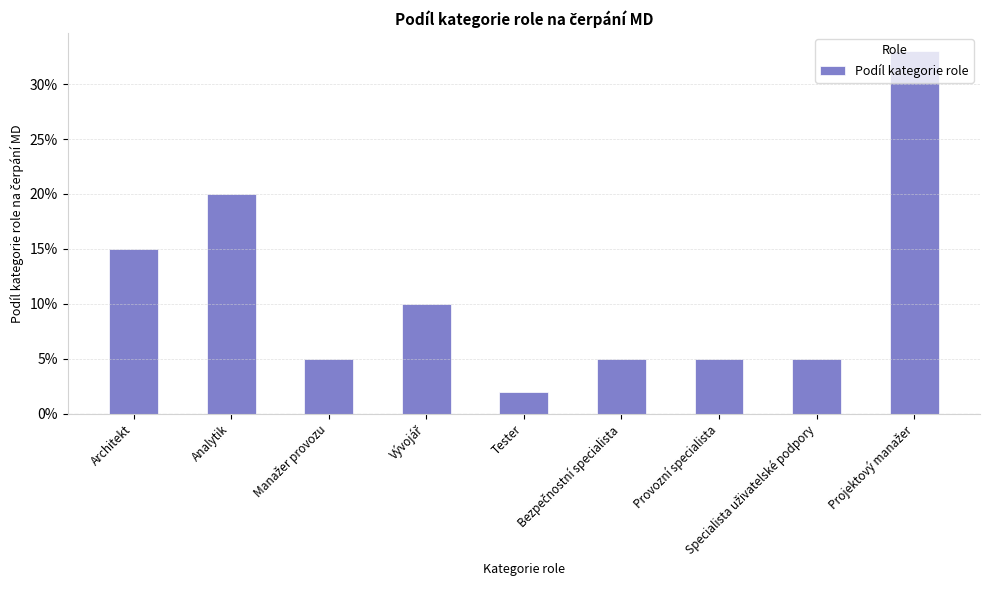

Does the chart contain any negative values?

No